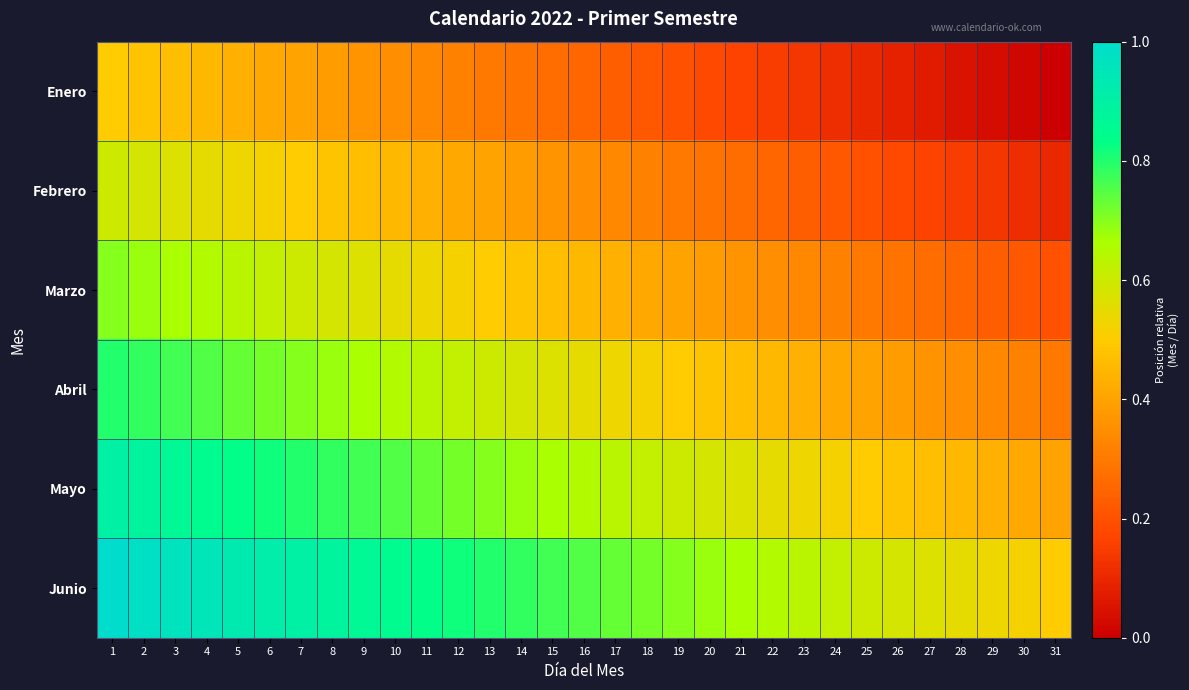

List the series in order of their peak value, lowest first.

Enero, Febrero, Marzo, Abril, Mayo, Junio